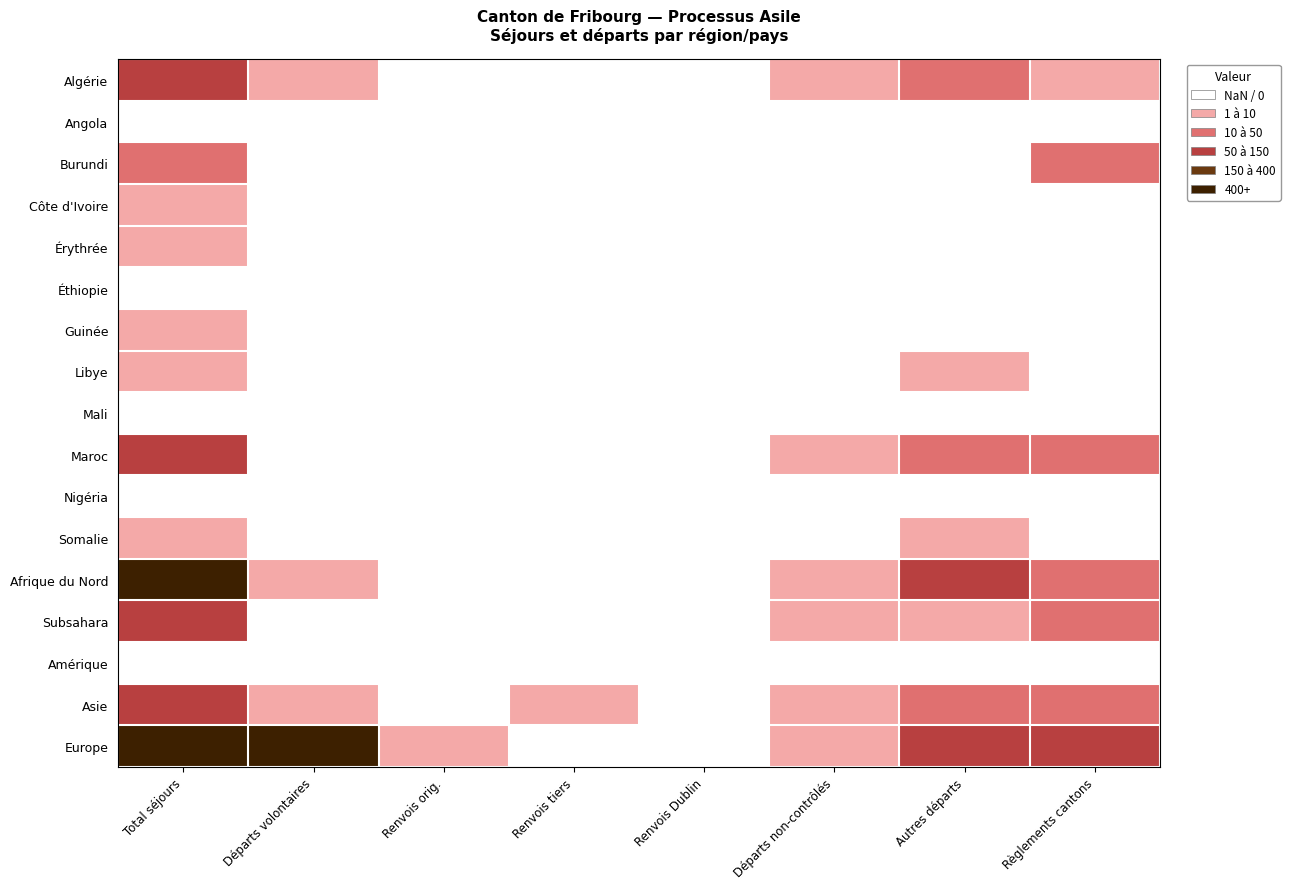

At which category does the chart reach its peak across all series?

Total séjours